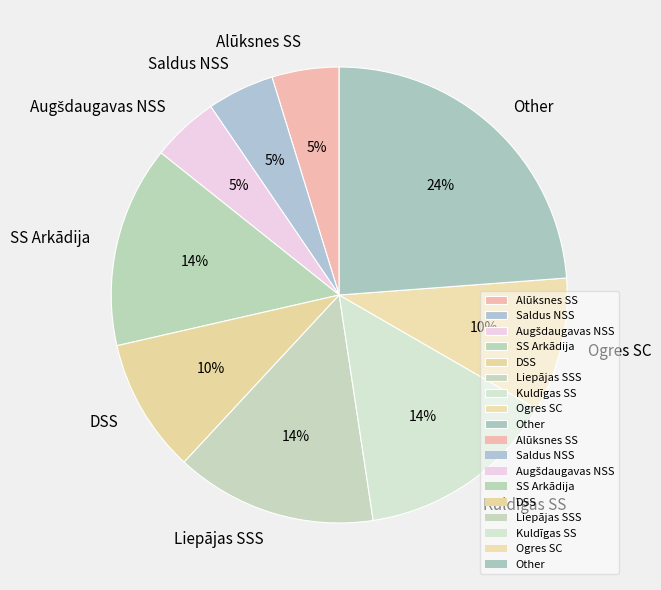

Count the number of slices in the pie.

9